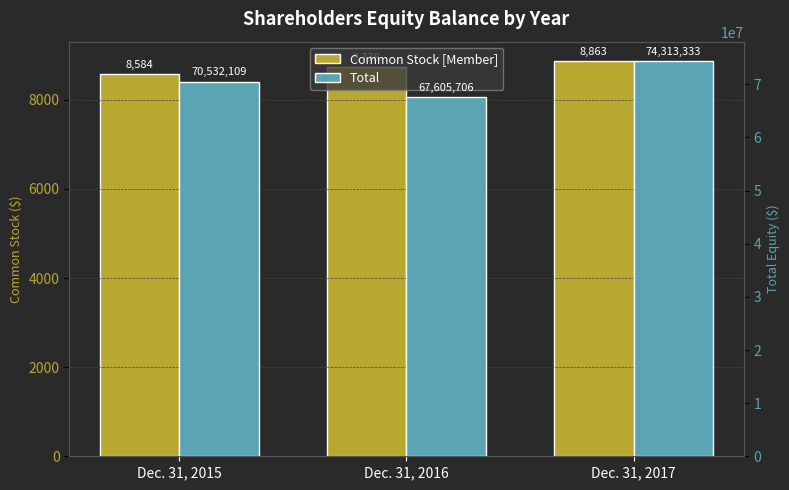

Rank the series by their maximum value, from lowest to highest.

Common Stock [Member], Total